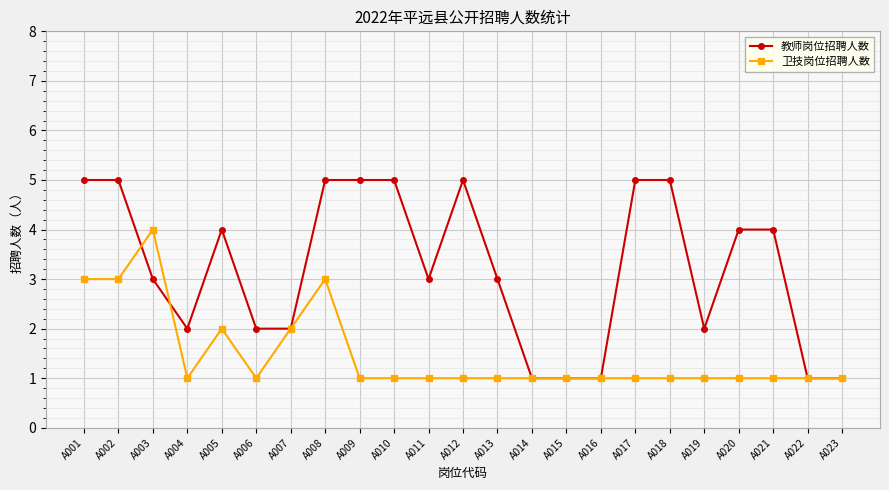

Which series has the largest total across all categories?

教师岗位招聘人数